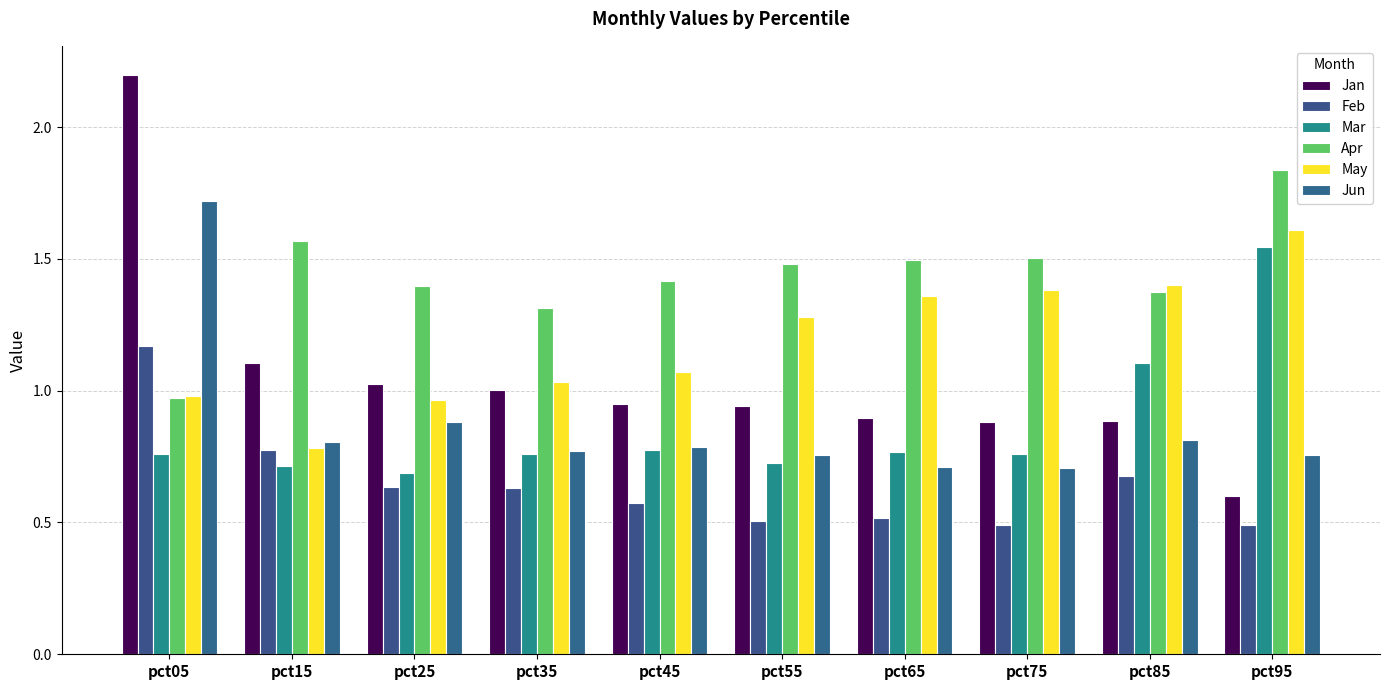

Where is Jun nearest to the value 1?

pct25